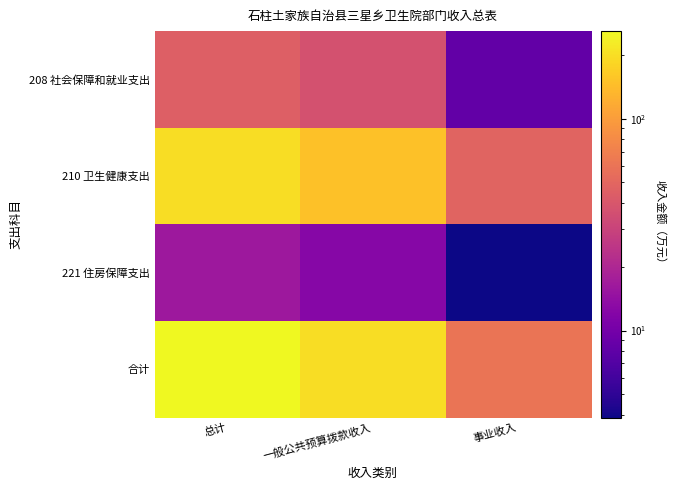

Reading left to right, extract all data points from this chart.

208 社会保障和就业支出: 总计=45.2	一般公共预算拨款收入=36.9	事业收入=8.3
210 卫生健康支出: 总计=197.9	一般公共预算拨款收入=149.4	事业收入=48.4
221 住房保障支出: 总计=16.1	一般公共预算拨款收入=12.2	事业收入=3.9
合计: 总计=259.2	一般公共预算拨款收入=198.6	事业收入=60.6